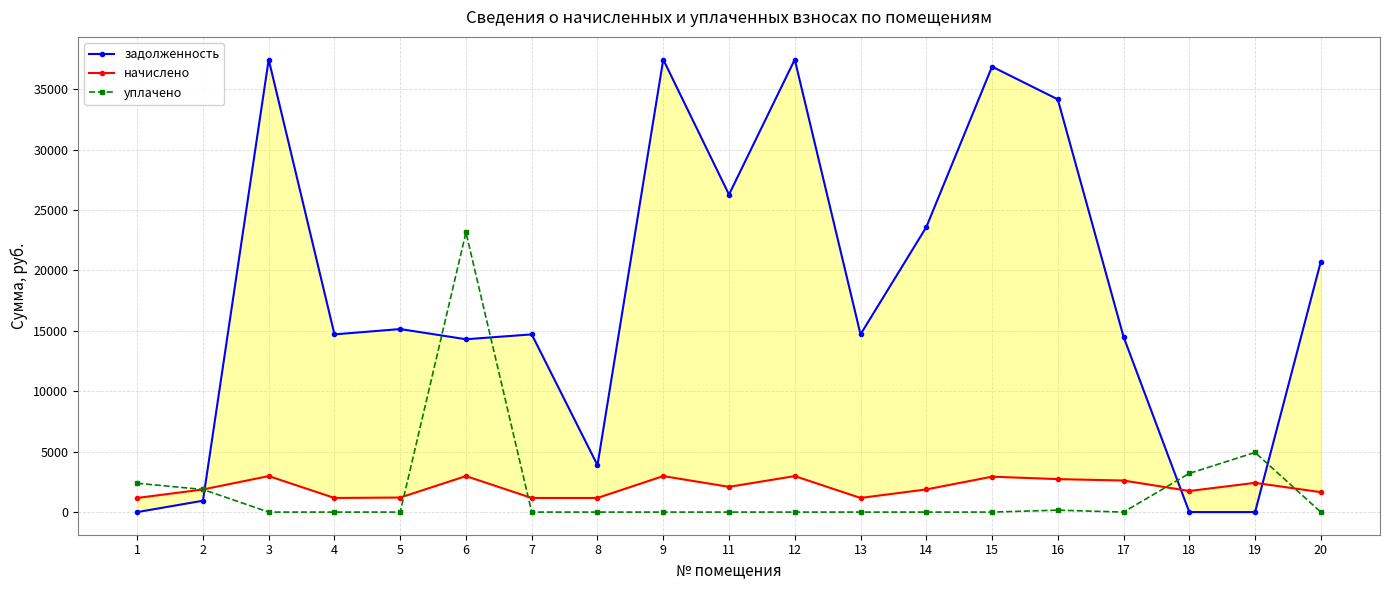

Reading left to right, transcribe all the data shown in this chart.

задолженность: 0.0	940.9	37465.1	14711.4	15152.7	14308.4	14711.4	3878.1	37465.1	26284.3	37465.1	14711.4	23587.3	36876.5	34166.9	14511.2	0.0	0.0	20743.0
начислено: 1170.0	1872.0	2979.6	1170.0	1205.1	2979.6	1170.0	1170.0	2979.6	2090.4	2979.6	1170.0	1875.9	2932.8	2730.0	2613.0	1747.2	2421.9	1649.7
уплачено: 2388.0	1873.0	0.0	0.0	0.0	23156.7	0.0	0.0	0.0	0.0	0.0	0.0	0.0	0.0	159.7	0.0	3203.0	4939.0	0.0